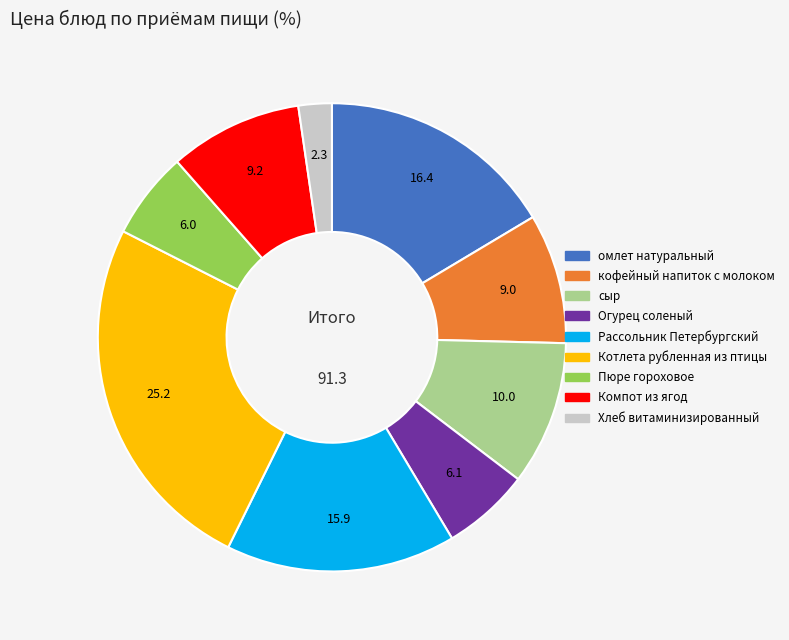

Is there any slice that represents more than half of the pie?

No